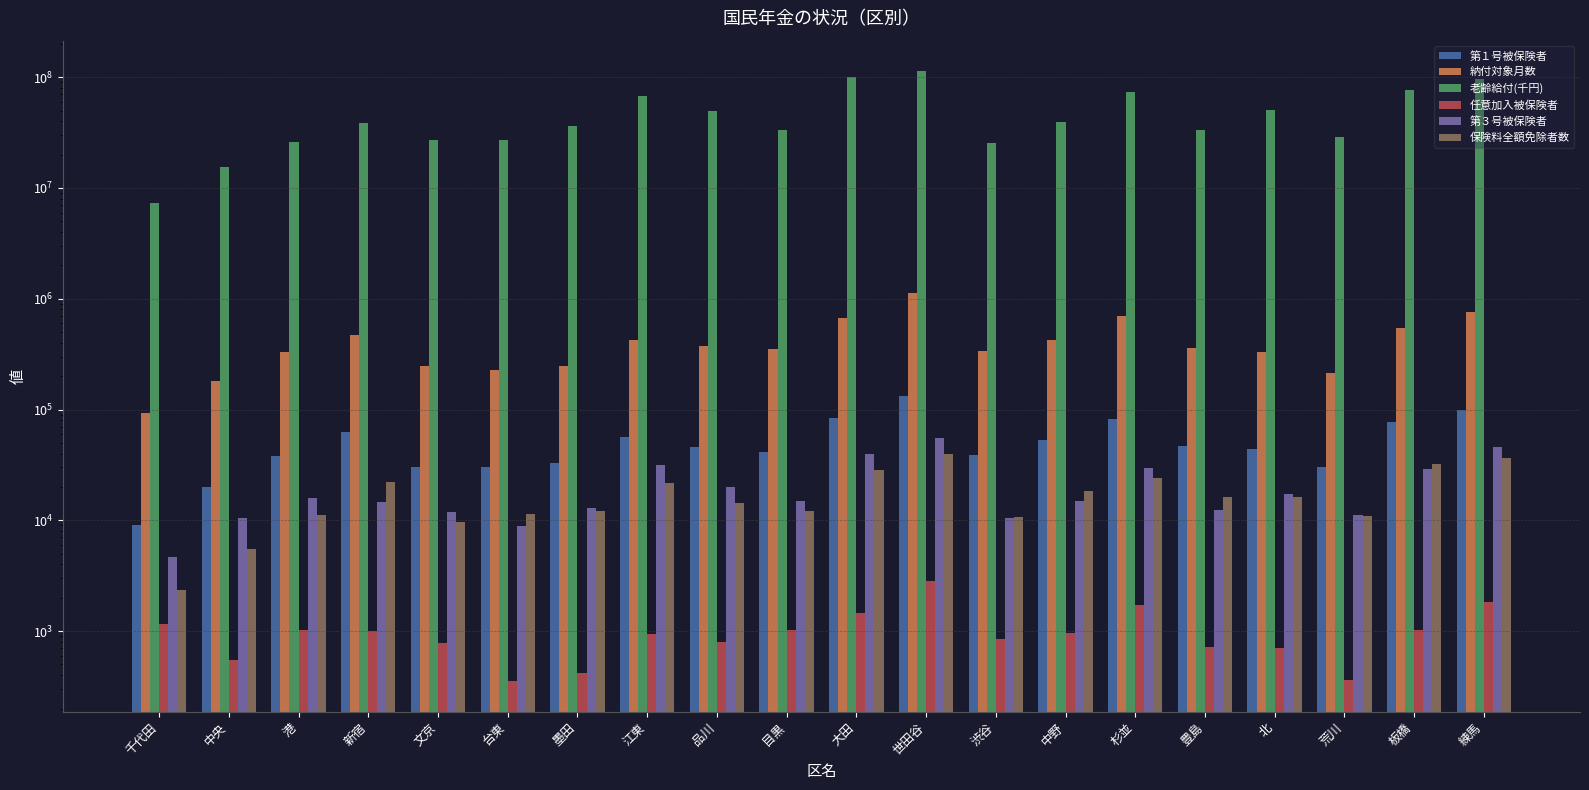

Rank the series by their maximum value, from lowest to highest.

任意加入被保険者, 保険料全額免除者数, 第３号被保険者, 第１号被保険者, 納付対象月数, 老齢給付(千円)